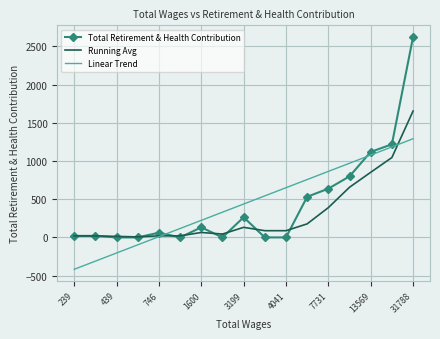

Count the number of data series in this chart.

3